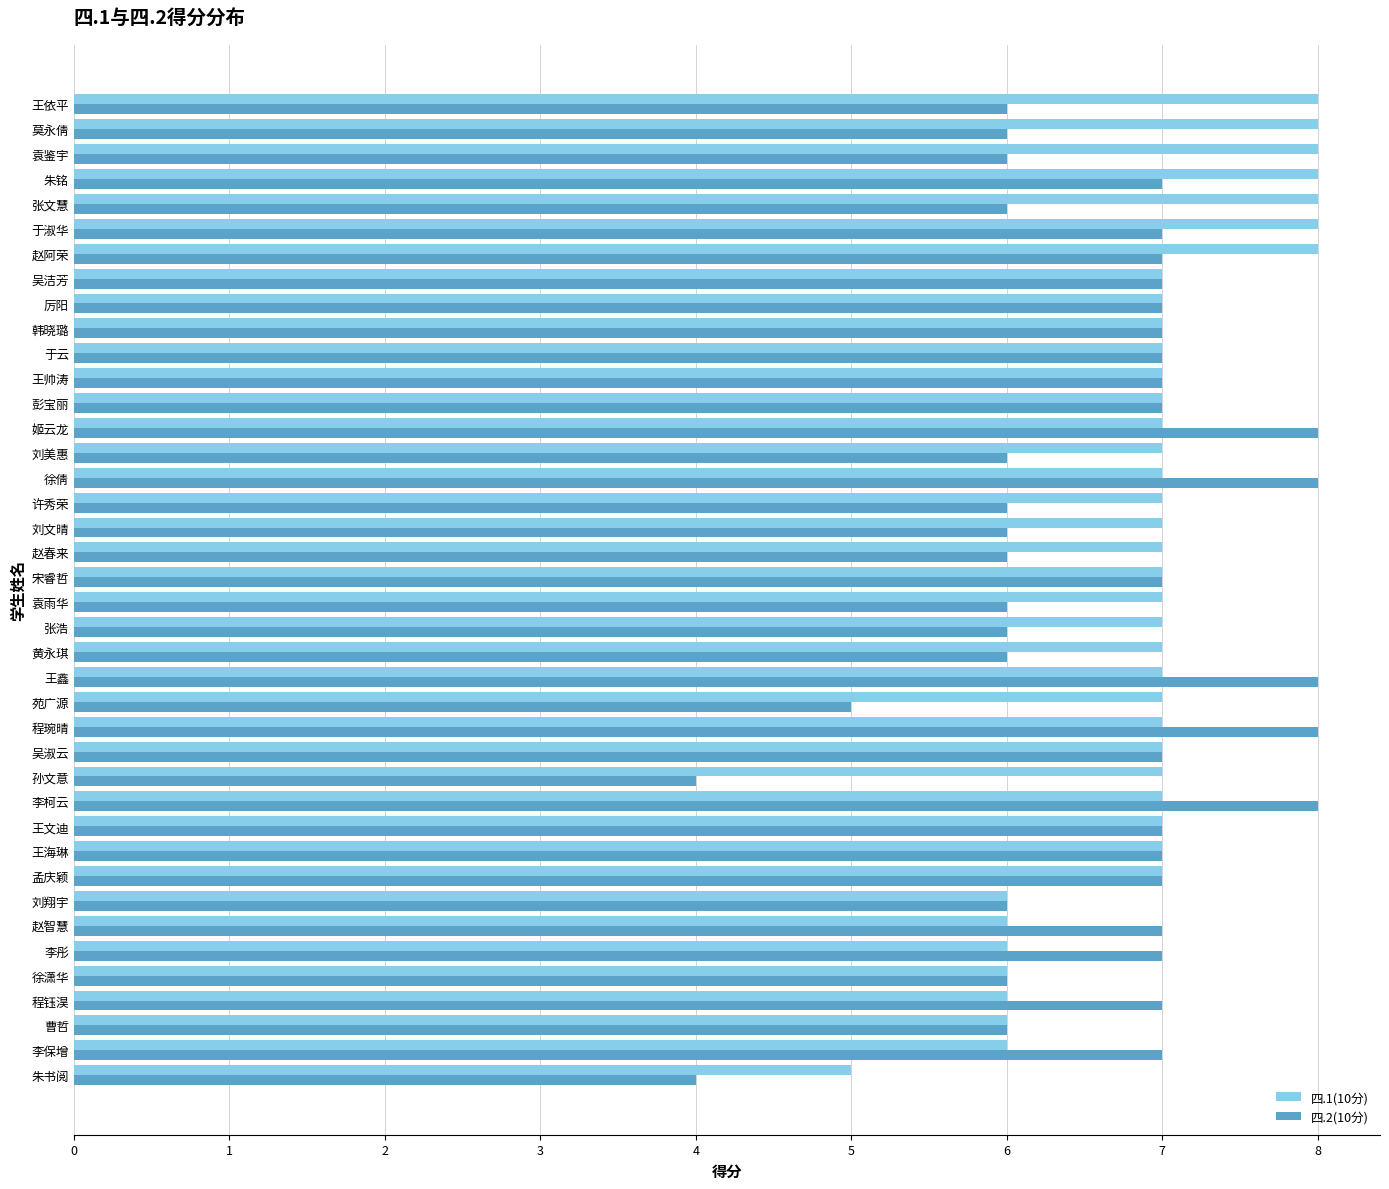

The value of 四.1(10分) at 黄永琪 is 7. True or false?

True